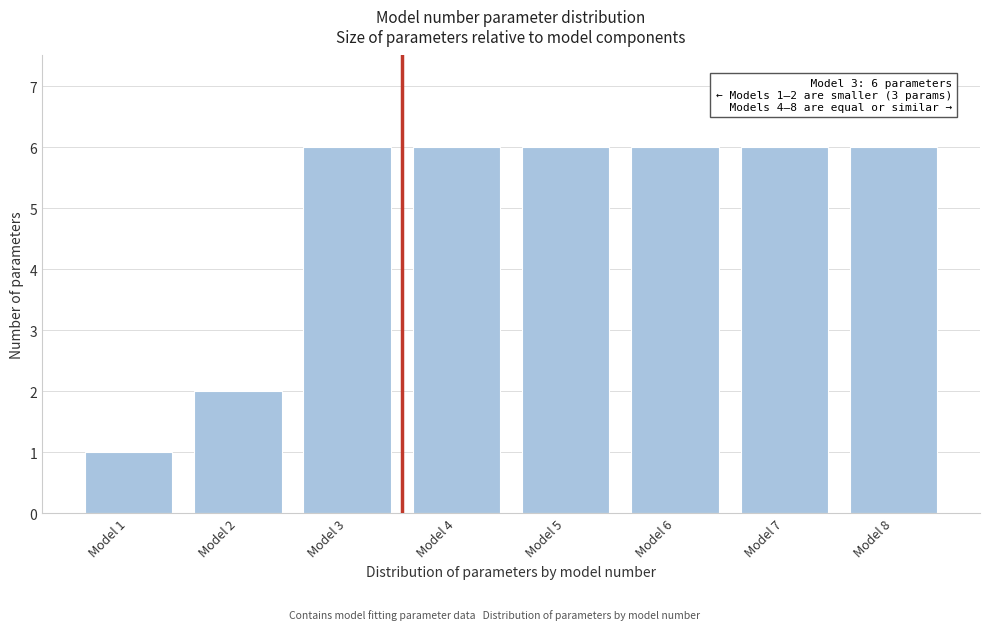

Reading right to left, what are all the values shown in this chart?

Model 8=6	Model 7=6	Model 6=6	Model 5=6	Model 4=6	Model 3=6	Model 2=2	Model 1=1